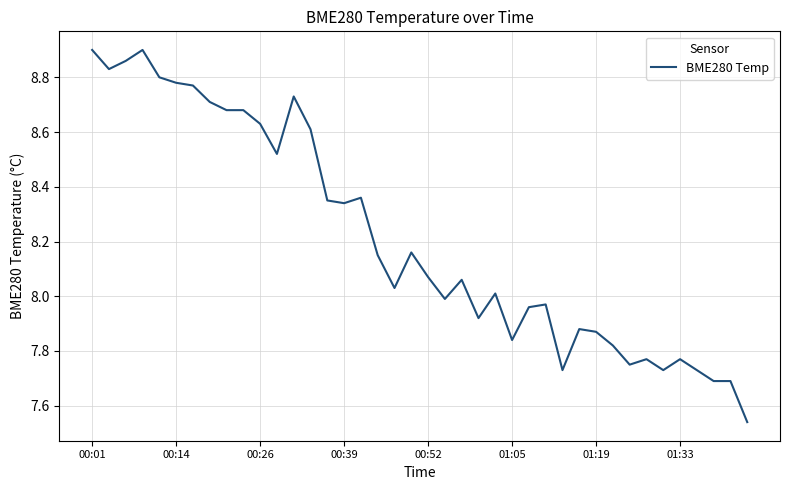

What is the difference between the maximum and minimum values?

1.4